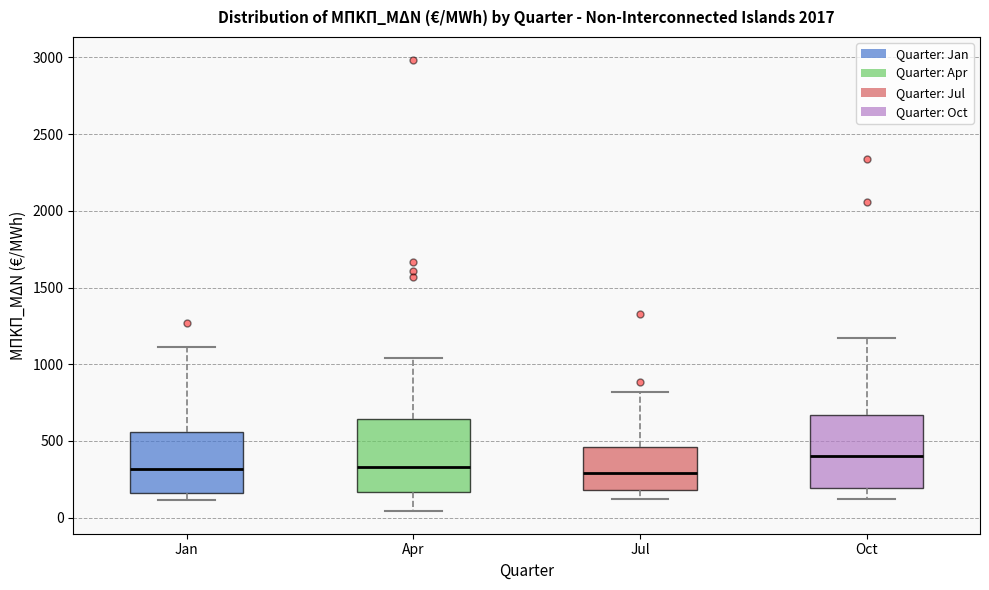

Reading left to right, transcribe this box plot: for each box, give where its median line is, the range the box spans, and where its two whiskers end, as read against the y-axis. The values are not printed on the chart, so give them approximately, as read against the axis.

Jan: median 300, box 150 to 550, whiskers 100 to 1100
Apr: median 350, box 150 to 650, whiskers 50 to 1050
Jul: median 300, box 200 to 450, whiskers 100 to 800
Oct: median 400, box 200 to 650, whiskers 100 to 1150